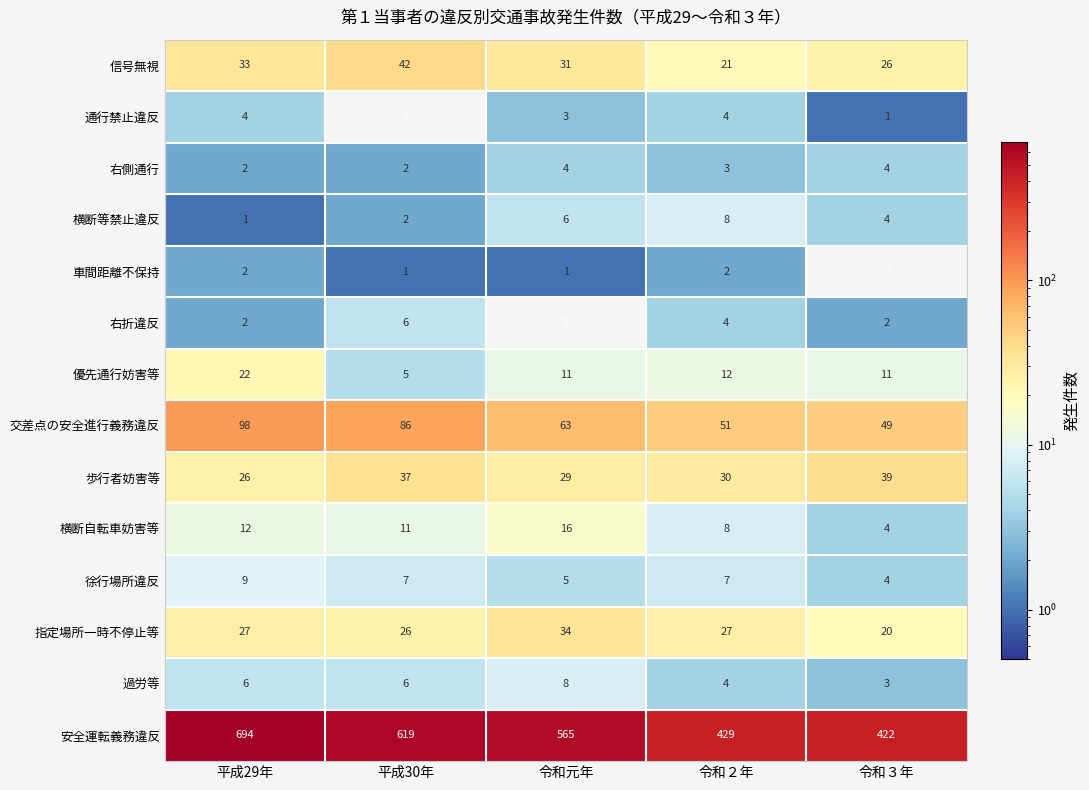

Between 平成29年 and 平成30年, which series saw the biggest shift?

安全運転義務違反